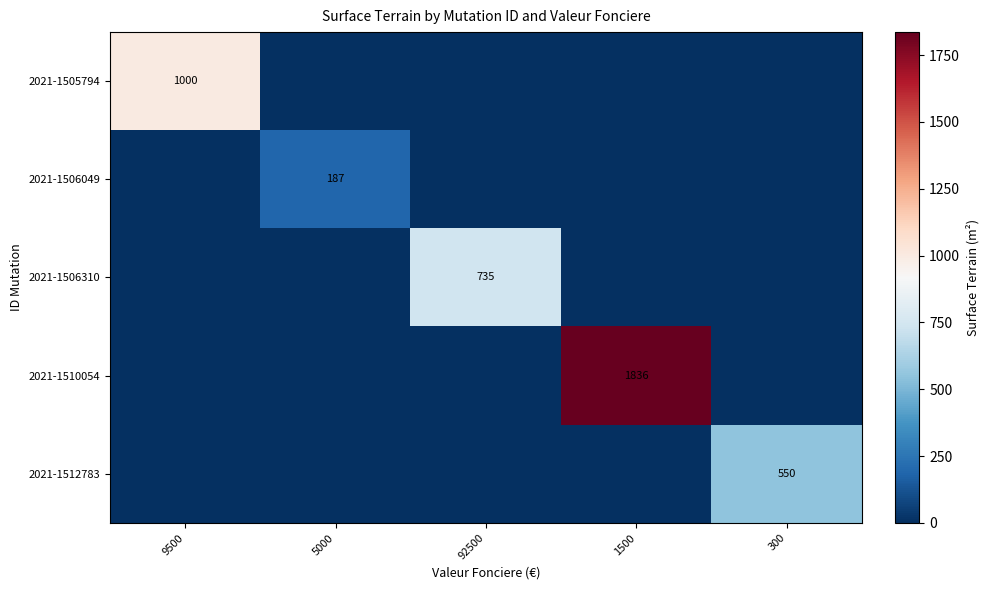

The 2021-1510054 series shows 1836 at 1500. True or false?

True